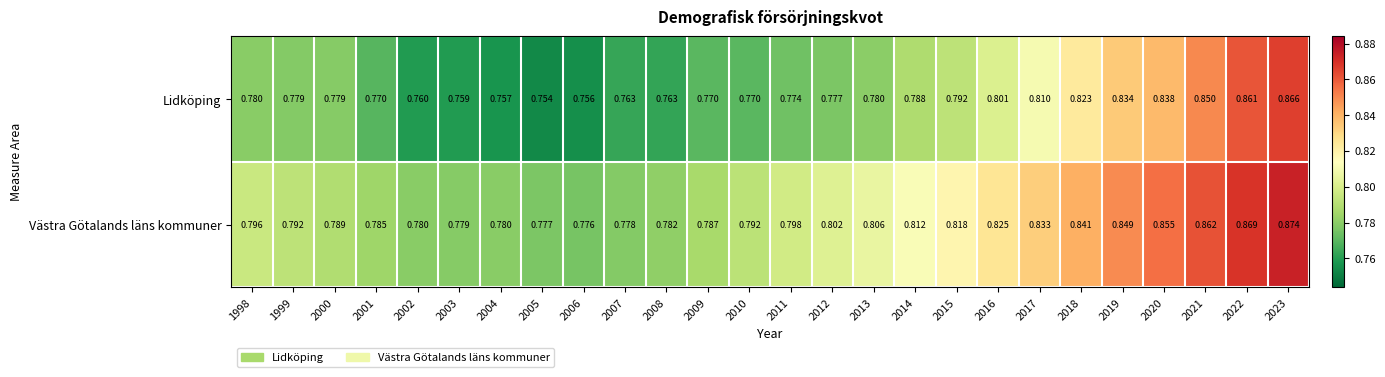

Between 2003 and 2019, which series saw the biggest shift?

Lidköping